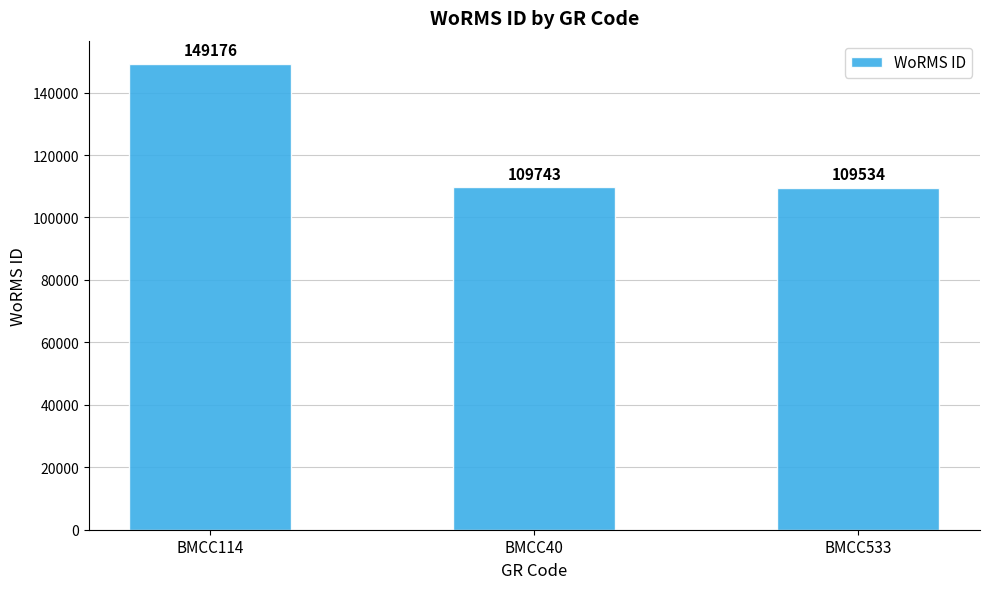

What is the label of the 1st bar from the right?

BMCC533